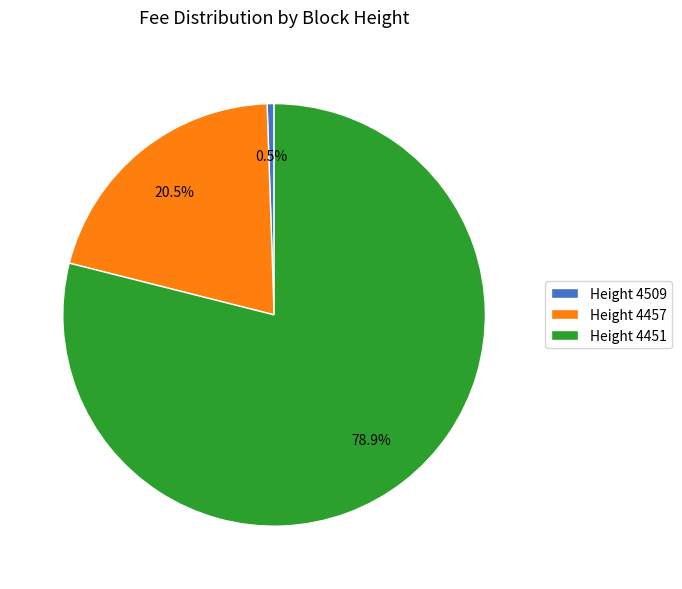

Which slice is the largest?

Height 4451